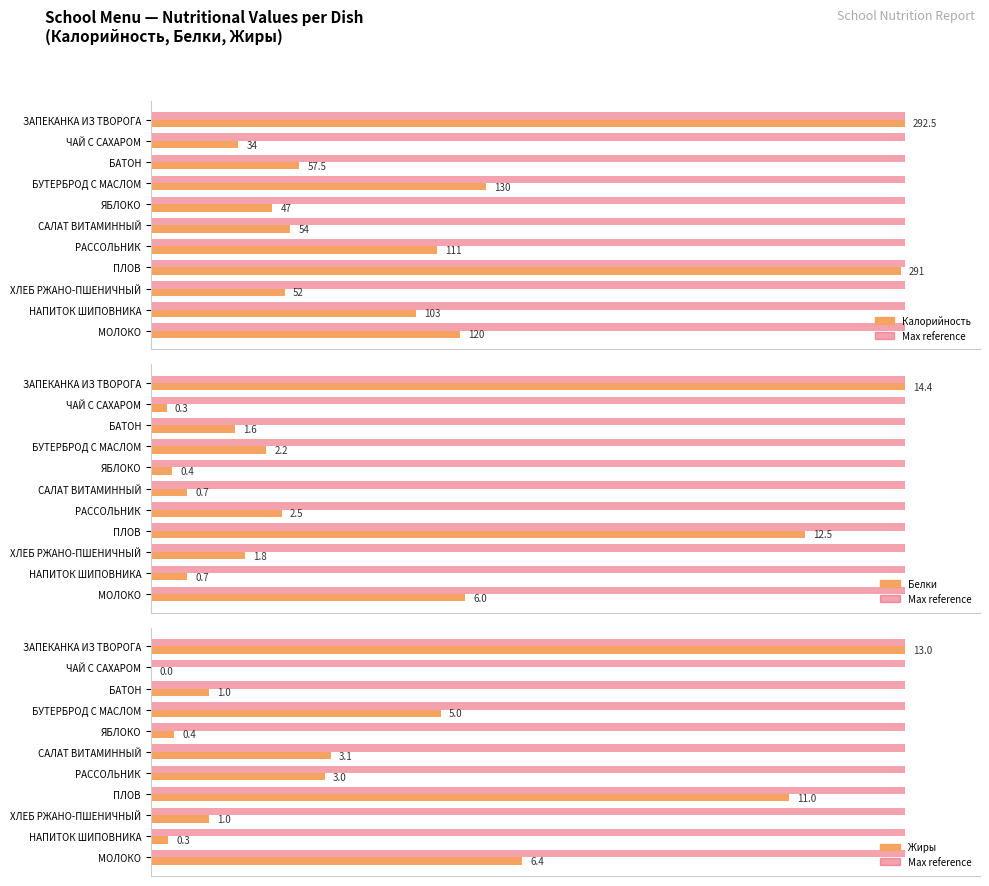

How many data points in Калорийность (value) are above 103?

5